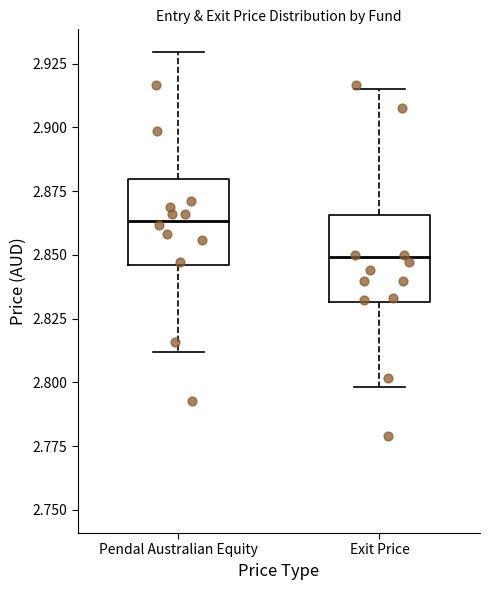

Reading left to right, transcribe this box plot: for each box, give where its median line is, the range the box spans, and where its two whiskers end, as read against the y-axis. The values are not printed on the chart, so give them approximately, as read against the axis.

Pendal Australian Equity: median 2.865, box 2.845 to 2.880, whiskers 2.810 to 2.930
Exit Price: median 2.850, box 2.830 to 2.865, whiskers 2.800 to 2.915